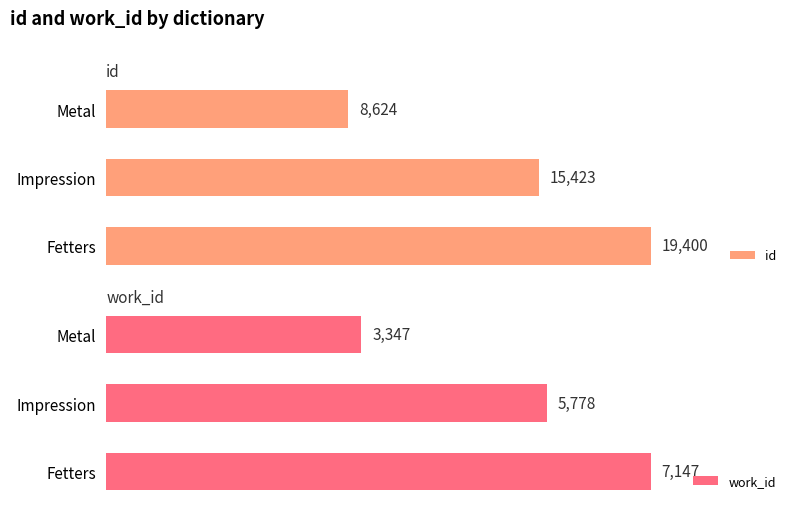

How many groups of bars are there?

3